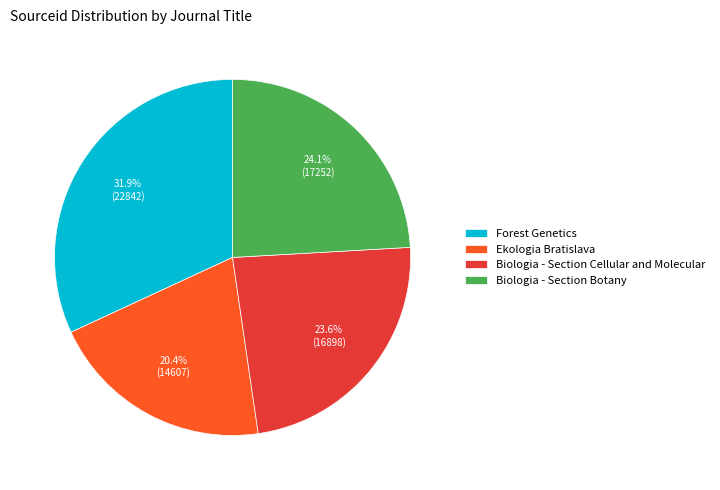

Is the sum of Biologia - Section Cellular and Molecular and Biologia - Section Botany greater than half?

No